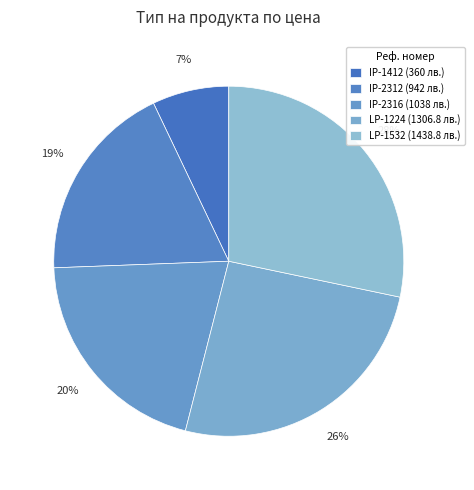

How many segments does this pie chart have?

5